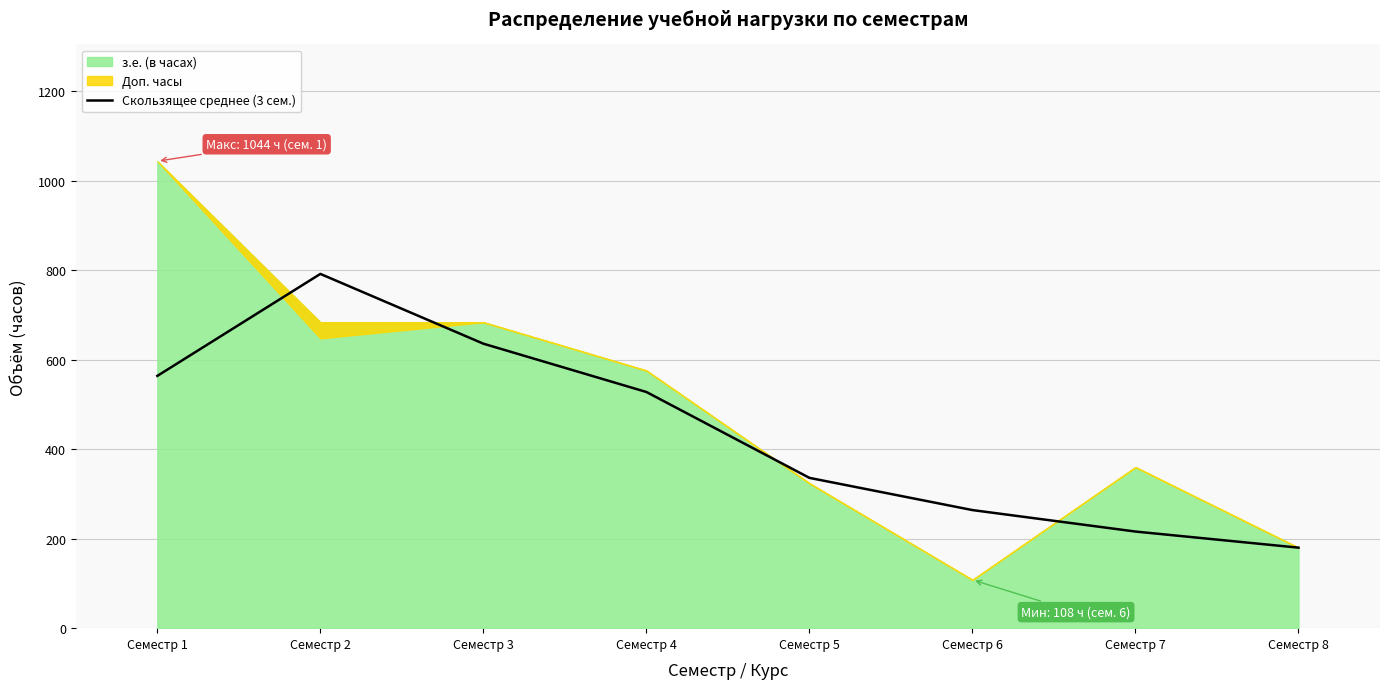

Reading left to right, extract all data points from this chart.

Семестр 1=564	Семестр 2=792	Семестр 3=636	Семестр 4=528	Семестр 5=336	Семестр 6=264	Семестр 7=216	Семестр 8=180